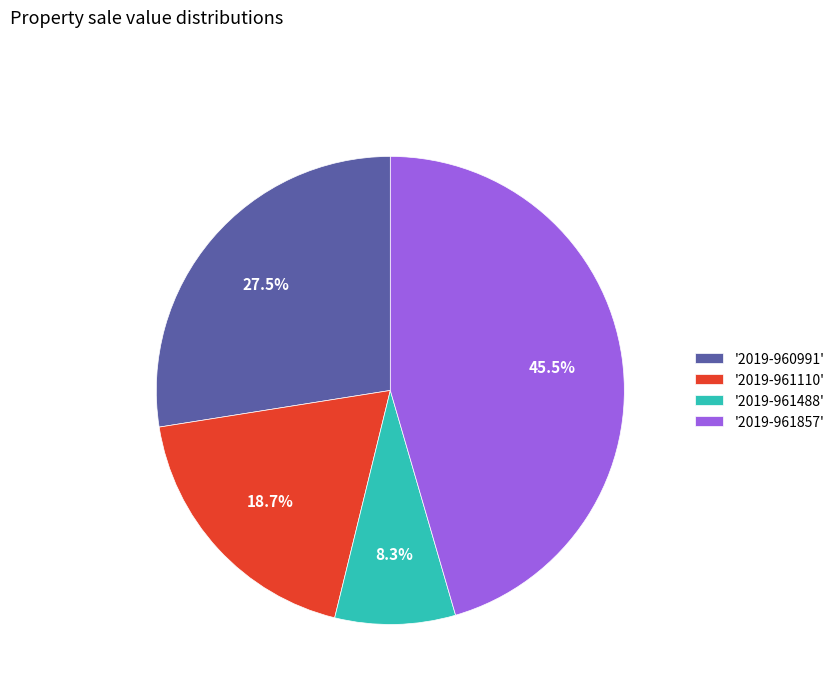

Which category has the biggest portion of the pie?

'2019-961857'